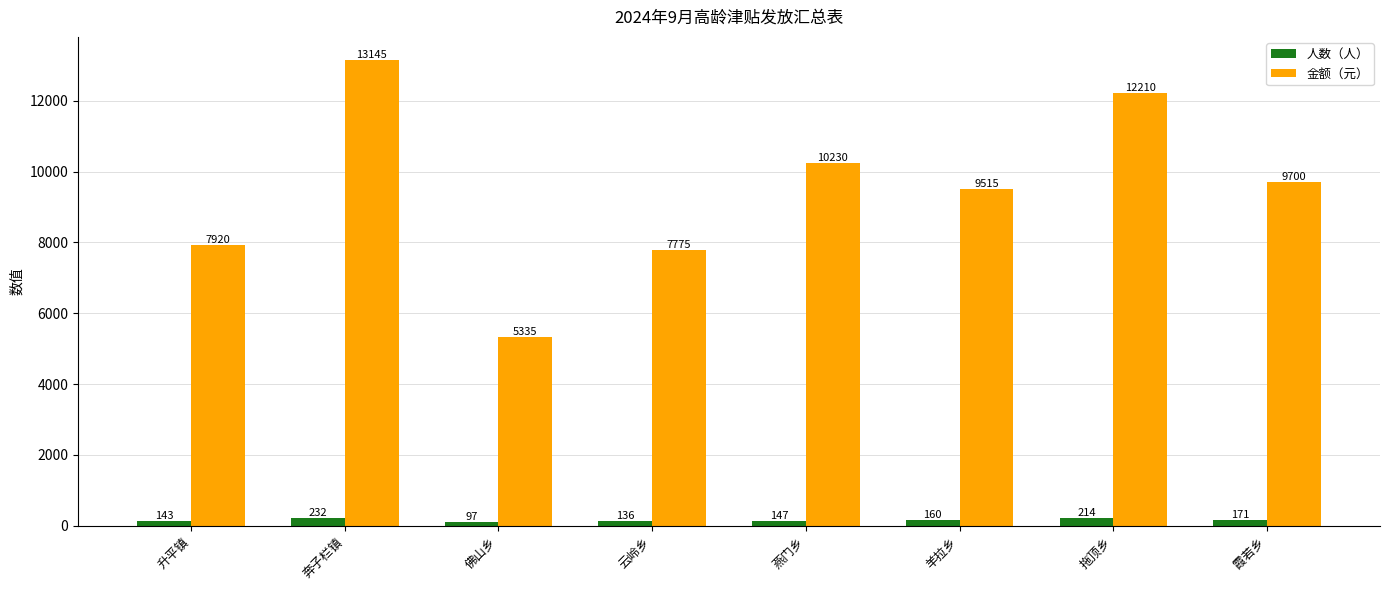

Rank the series by their average value, from lowest to highest.

人数（人）, 金额（元）